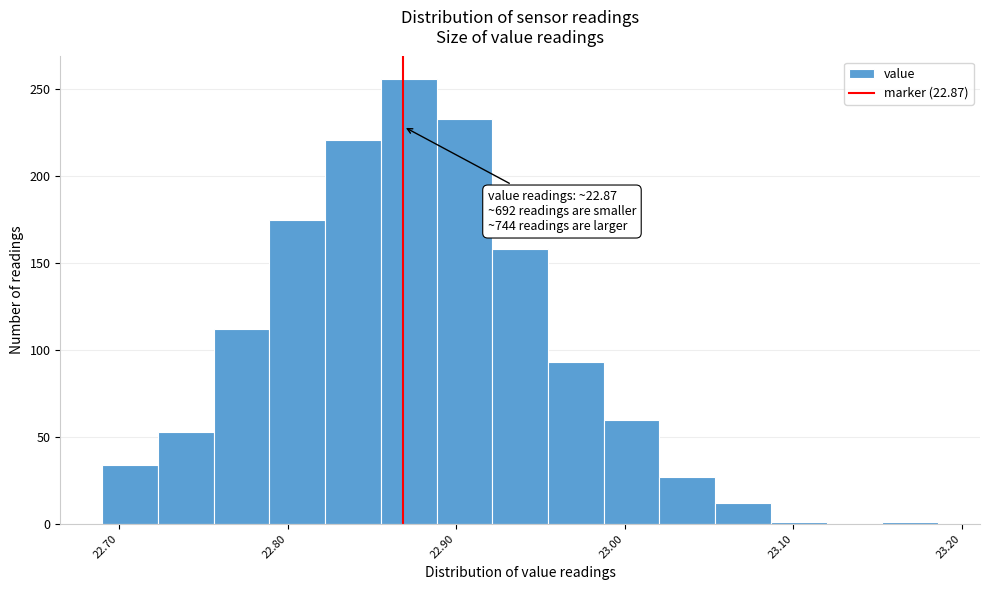

Read against the x-axis, roughly where is the centre of the tallest bar?

22.87